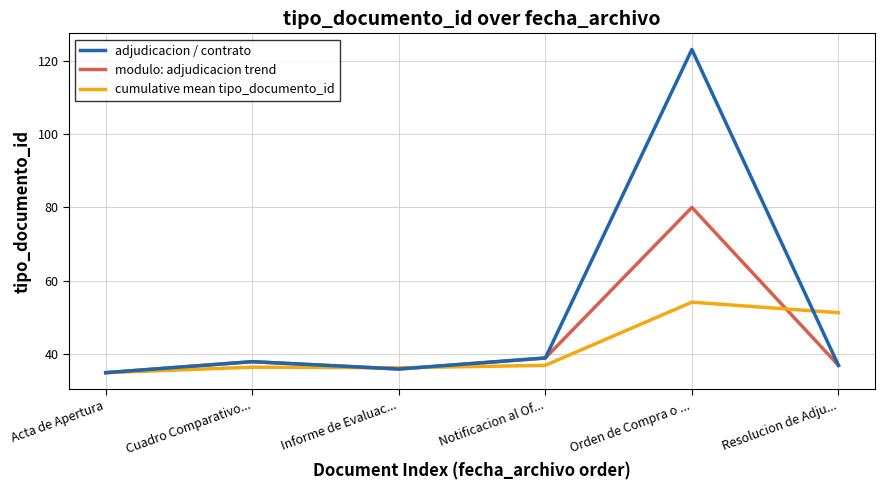

Which series has the largest total across all categories?

adjudicacion / contrato